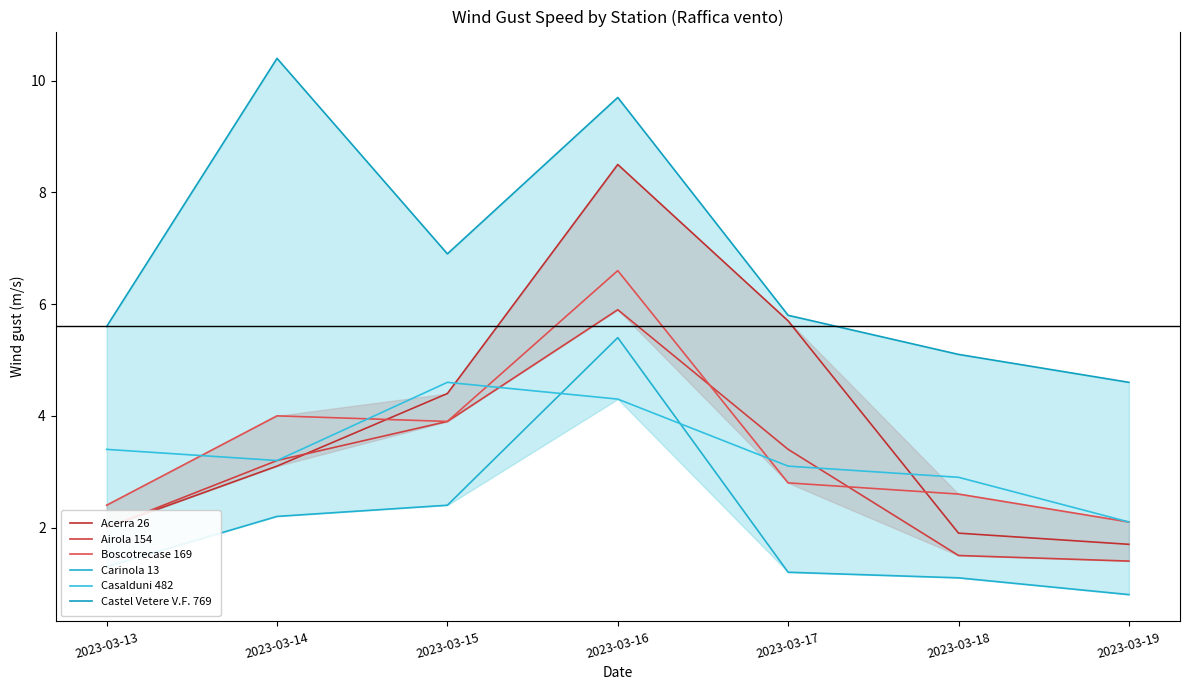

Rank the categories by Boscotrecase 169 value from lowest to highest.

2023-03-19, 2023-03-13, 2023-03-18, 2023-03-17, 2023-03-15, 2023-03-14, 2023-03-16